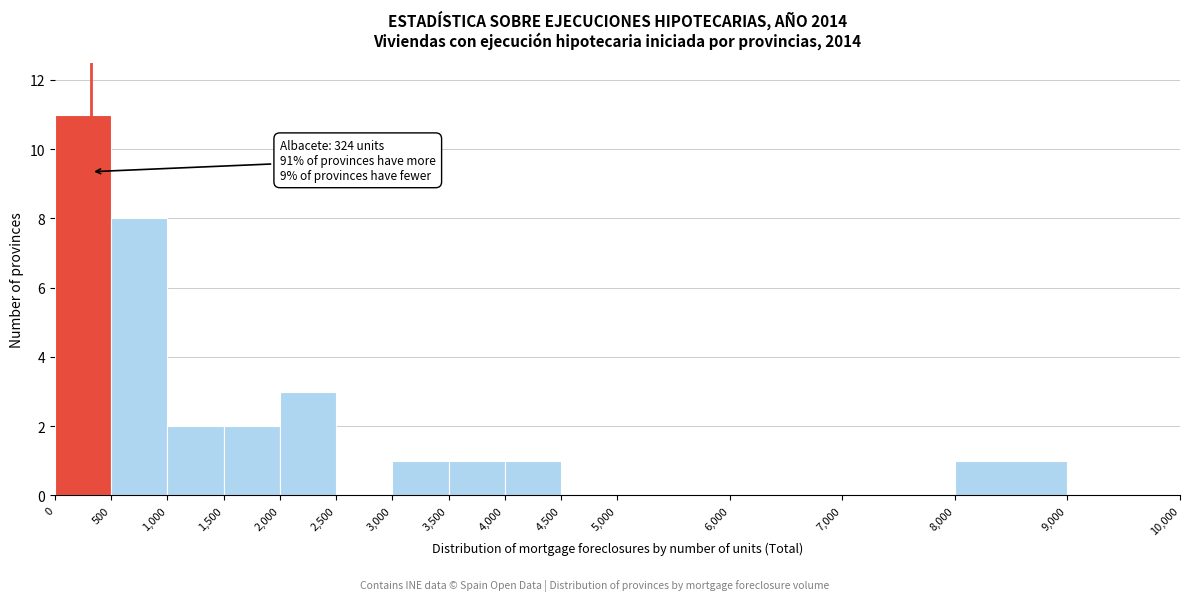

Over which range of the x-axis is the bar tallest?

0 to 500